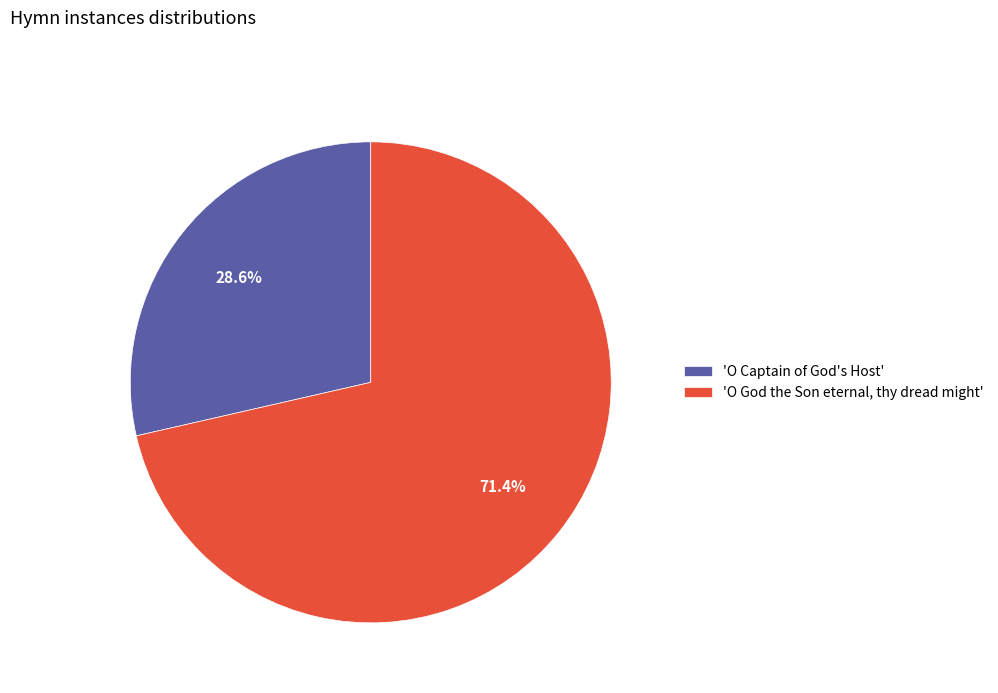

Does any single category account for the majority?

Yes